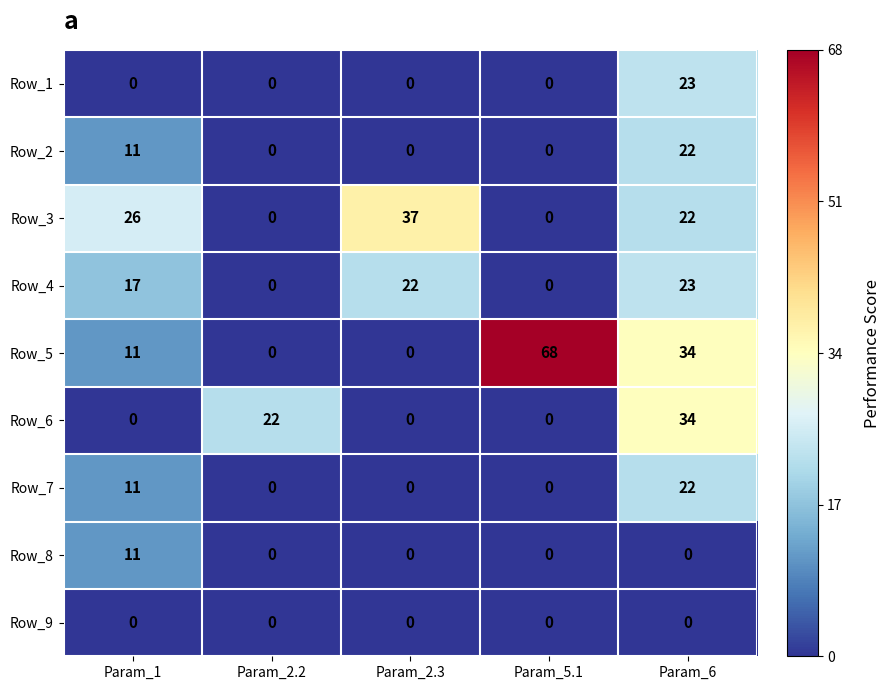

At which category is the sum across all series the highest?

Param_6